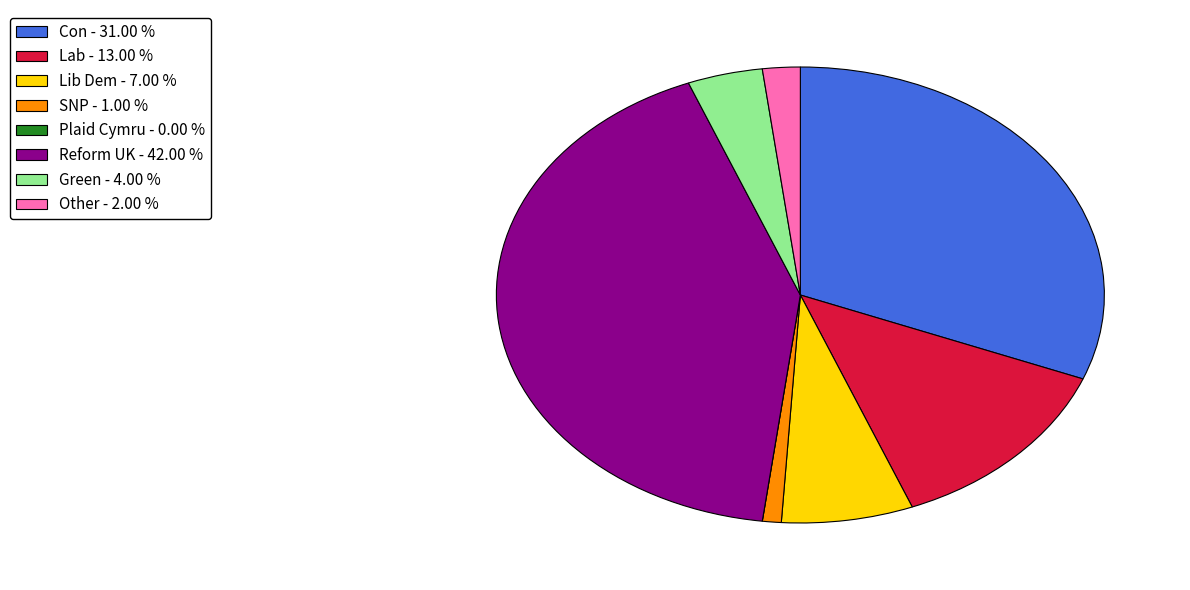

What is the largest slice in the pie chart?

Reform UK